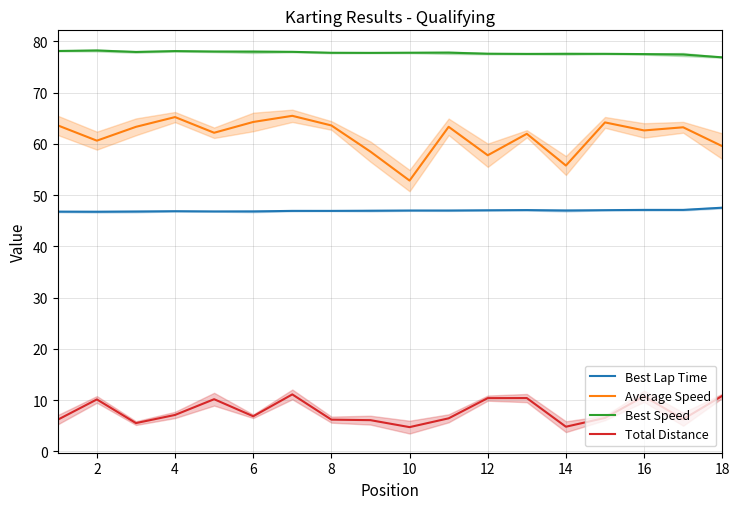

Rank the series by their maximum value, from lowest to highest.

Total Distance, Best Lap Time, Average Speed, Best Speed